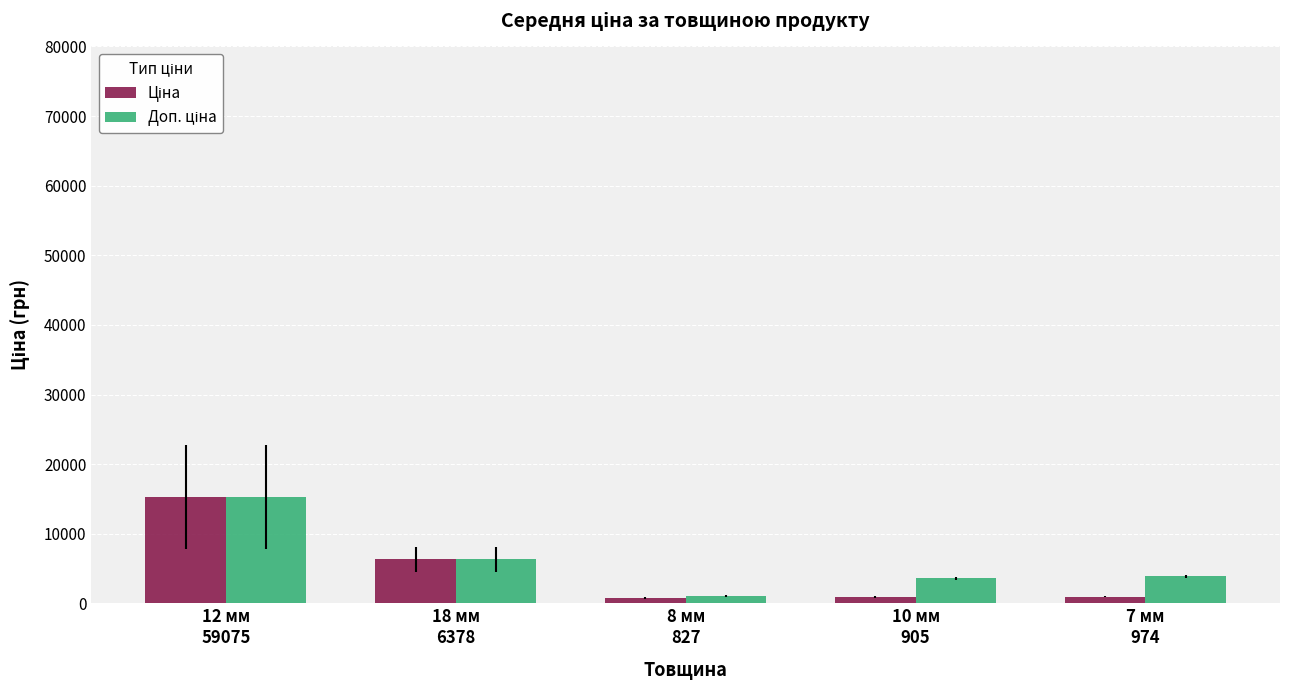

How many bars are there in each group?

2